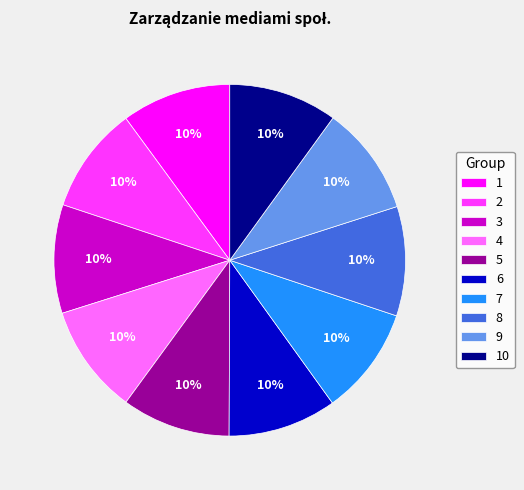

The 7 slice represents 10% of the pie. True or false?

True